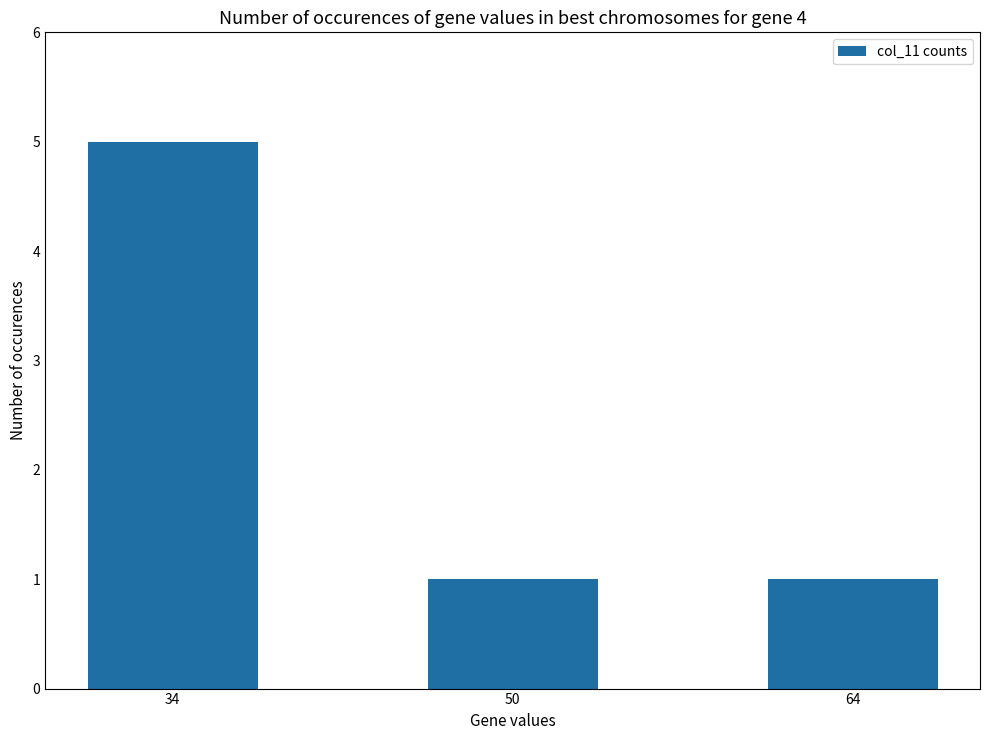

Reading left to right, list all the values displayed in this chart.

5	1	1